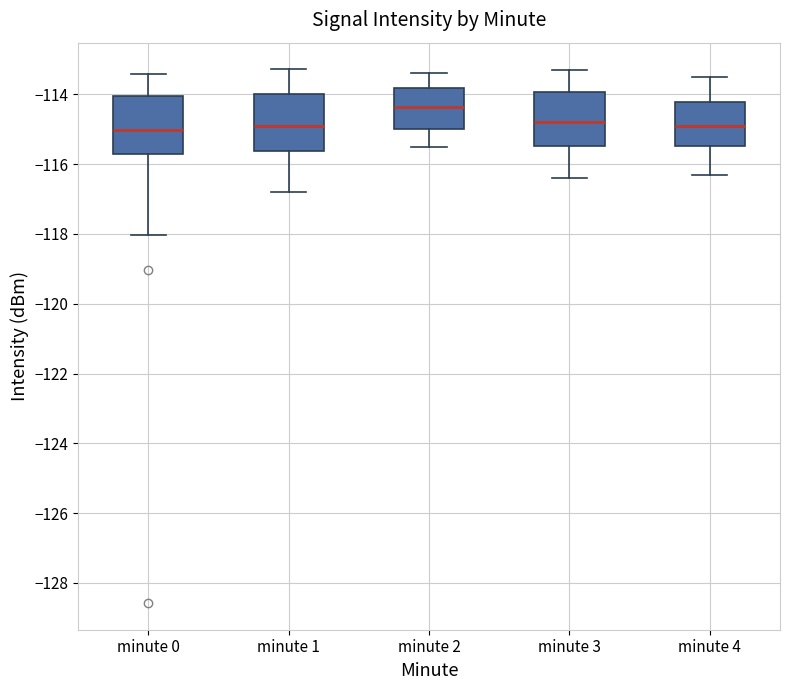

Reading left to right, read every box against the y-axis: the position of its median line, the range the box covers, and the ends of its whiskers. The values are not printed on the chart, so give them approximately, as read against the axis.

minute 0: median -115.0, box -115.6 to -114.0, whiskers -118.0 to -113.4
minute 1: median -114.8, box -115.6 to -114.0, whiskers -116.8 to -113.2
minute 2: median -114.4, box -115.0 to -113.8, whiskers -115.4 to -113.4
minute 3: median -114.8, box -115.4 to -114.0, whiskers -116.4 to -113.2
minute 4: median -114.8, box -115.4 to -114.2, whiskers -116.2 to -113.4